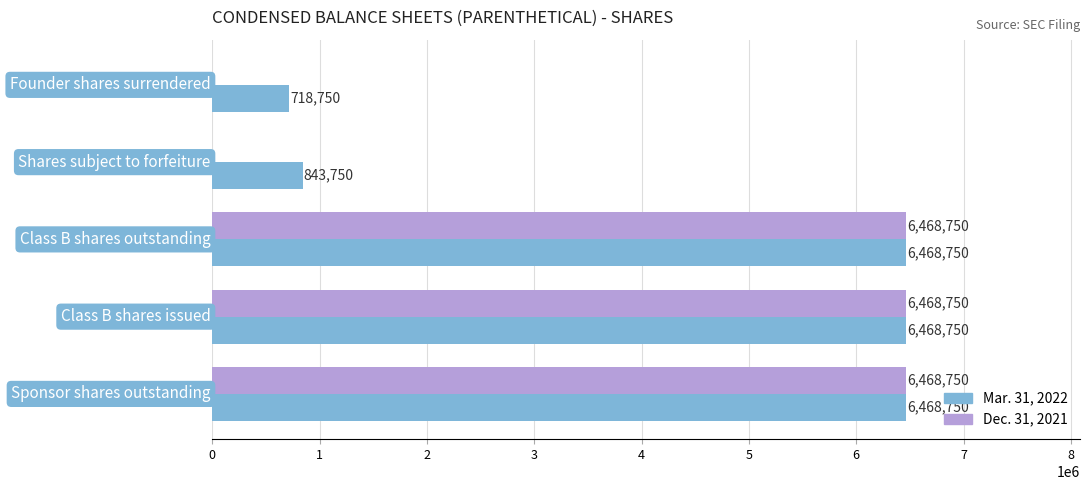

What is the maximum value shown in the chart?

6468750